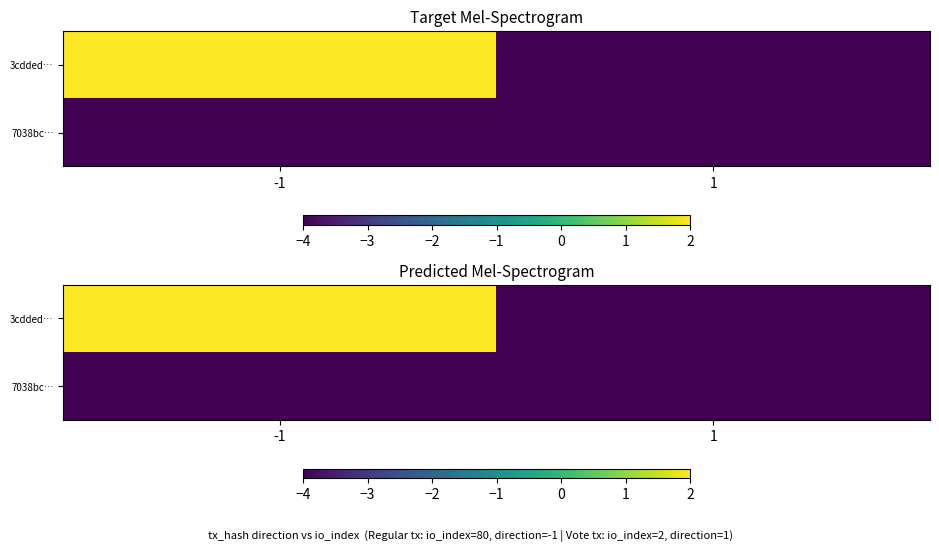

At which label is 3cdded… closest to -1?

-1